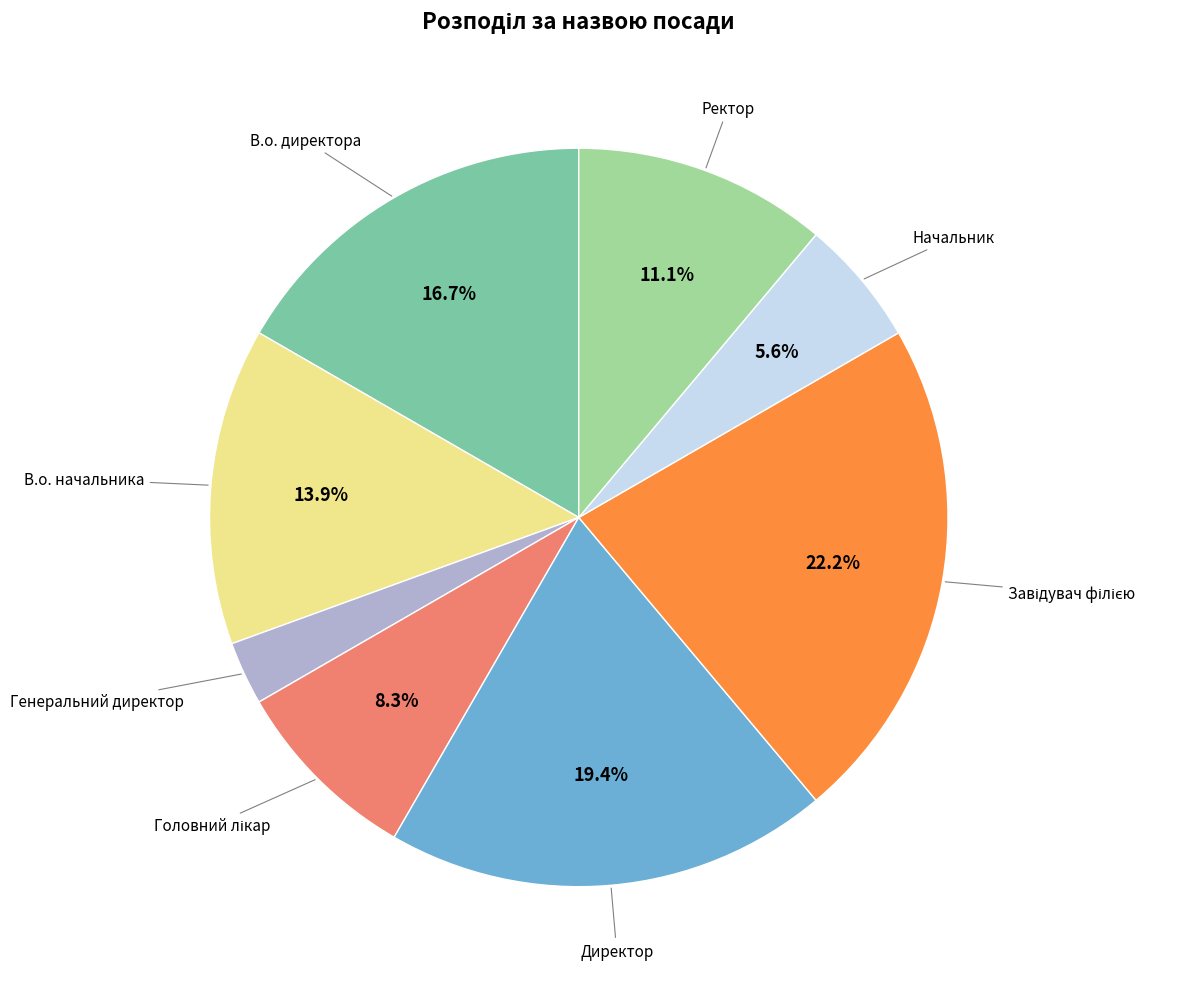

To the nearest percent, what is the average slice percentage?

12%